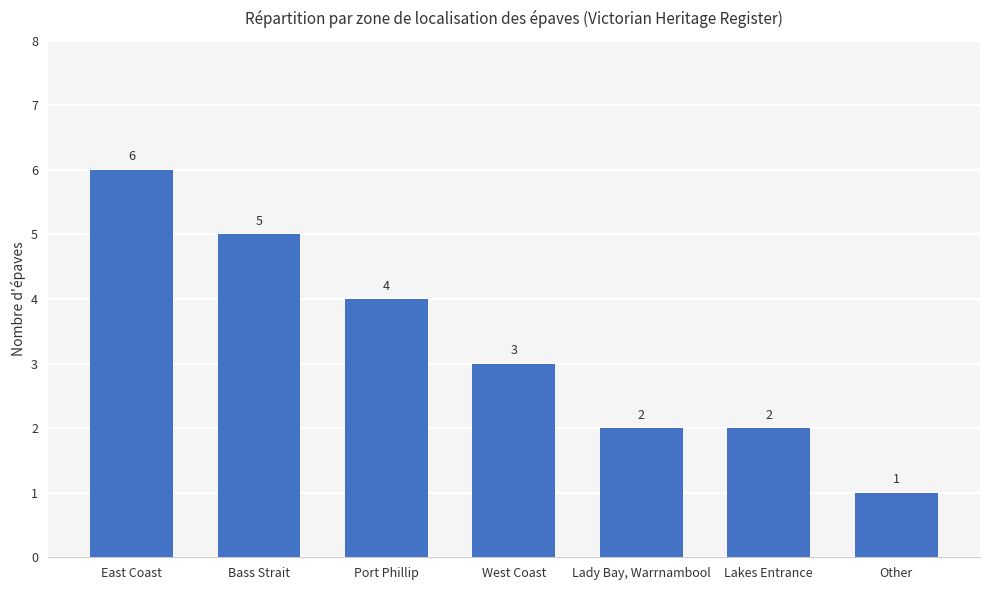

Is it true that the value at Port Phillip is 4?

True